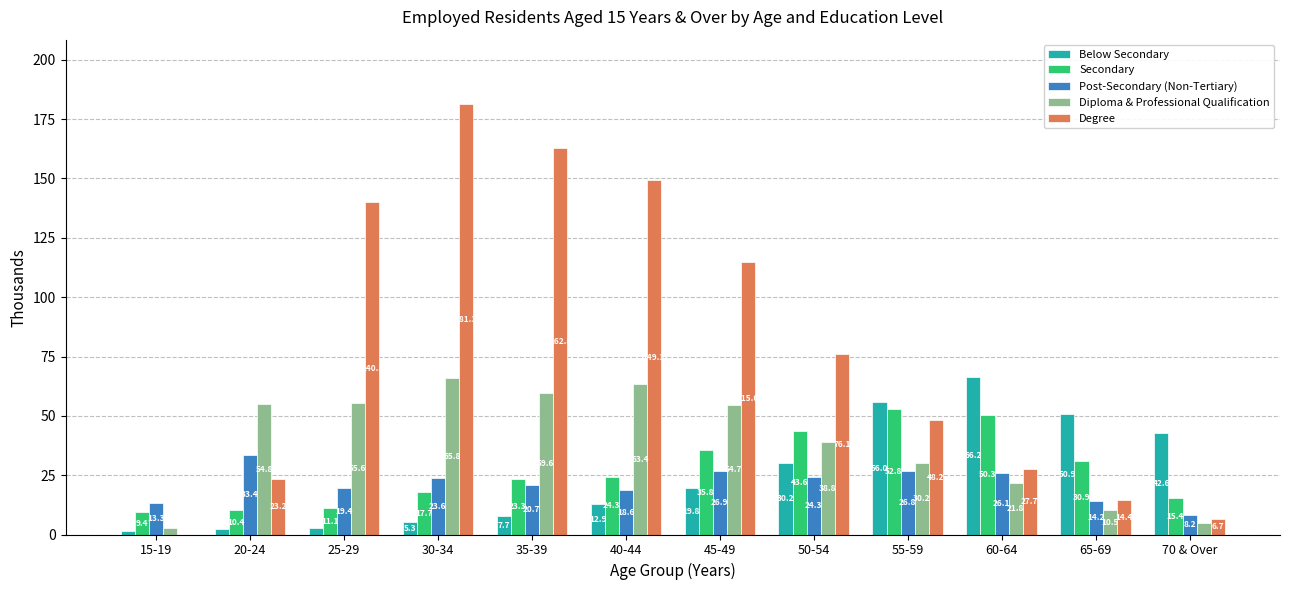

The value of Degree at 35-39 is 286.3. True or false?

False